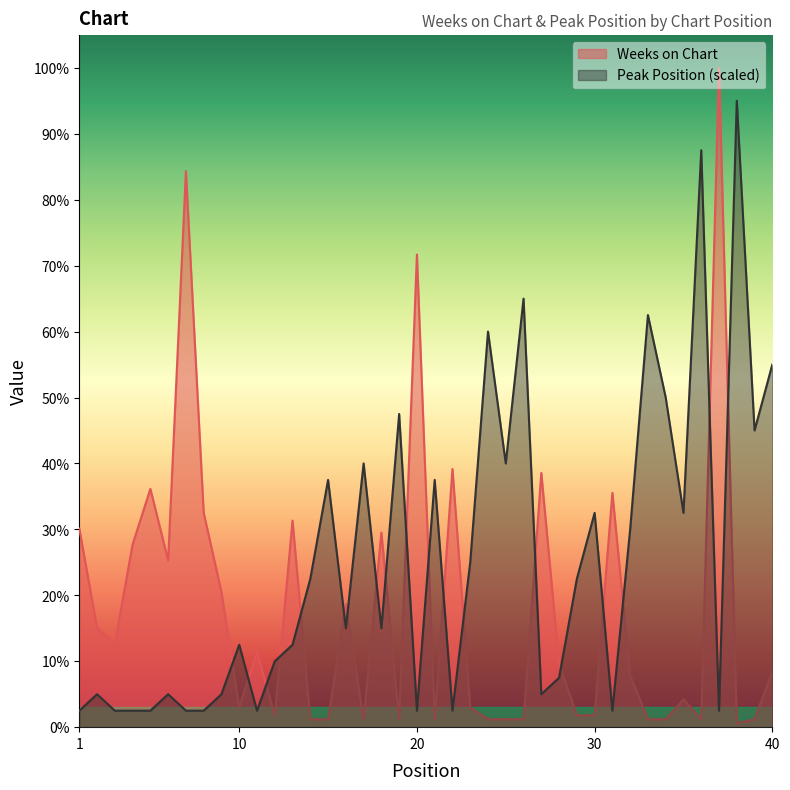

Reading left to right, list all the values displayed in this chart.

Weeks on Chart: 50.0	25.0	21.0	46.0	60.0	42.0	140.0	54.0	34.0	5.0	19.0	3.0	52.0	2.0	2.0	31.0	2.0	49.0	2.0	119.0	2.0	65.0	5.0	2.0	2.0	2.0	64.0	16.0	3.0	3.0	59.0	13.0	2.0	2.0	7.0	2.0	166.0	1.0	2.0	14.0
Peak Position: 4.2	8.3	4.2	4.2	4.2	8.3	4.2	4.2	8.3	20.8	4.2	16.6	20.8	37.4	62.3	24.9	66.4	24.9	78.9	4.2	62.3	4.2	41.5	99.6	66.4	107.9	8.3	12.5	37.4	54.0	4.2	49.8	103.8	83.0	54.0	145.2	4.2	157.7	74.7	91.3